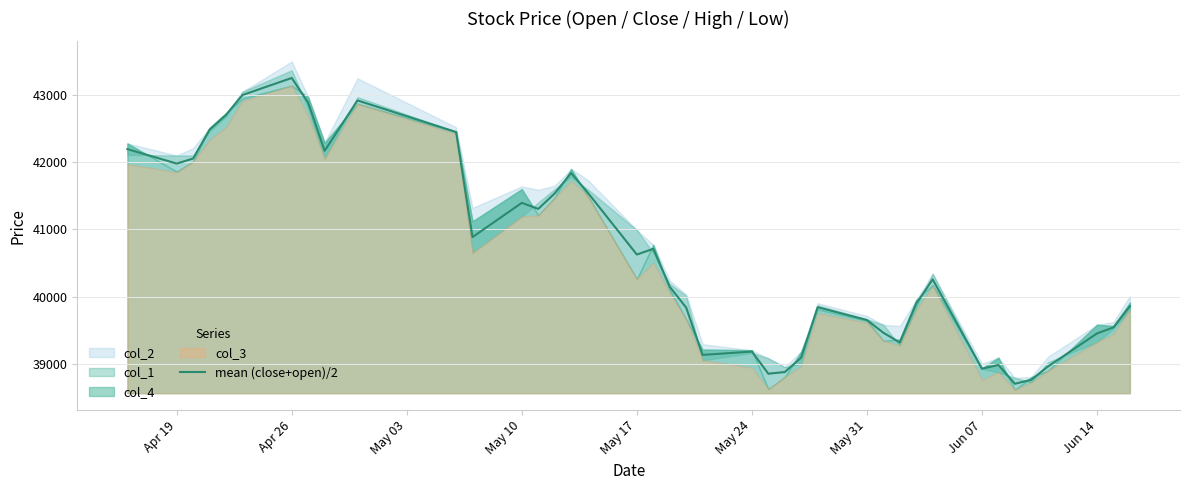

What is the minimum value shown in the chart?

38700